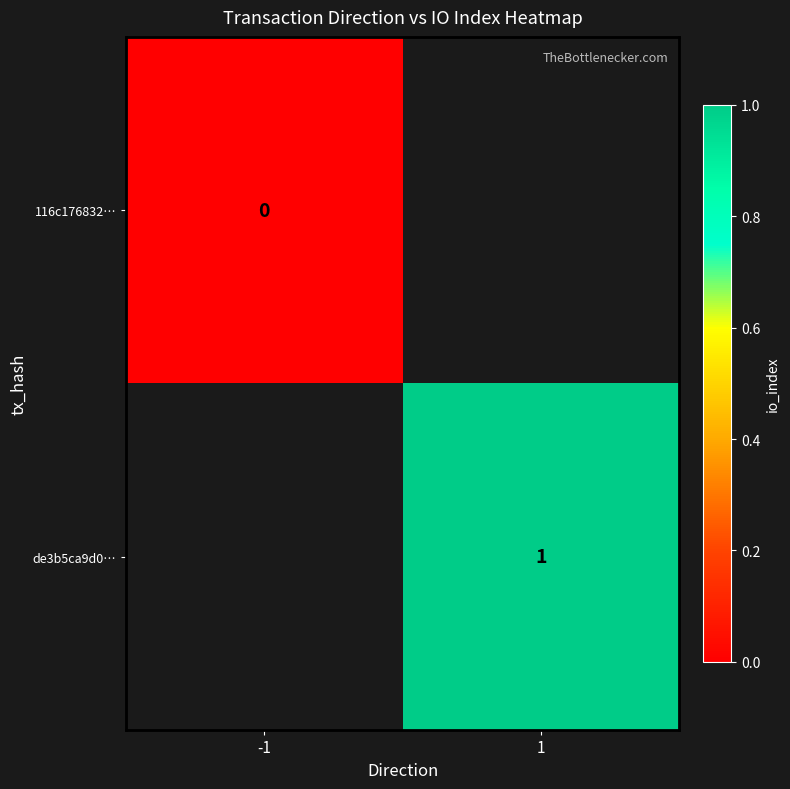

True or false: de3b5ca9d0… has a value of 1 at 1.

True